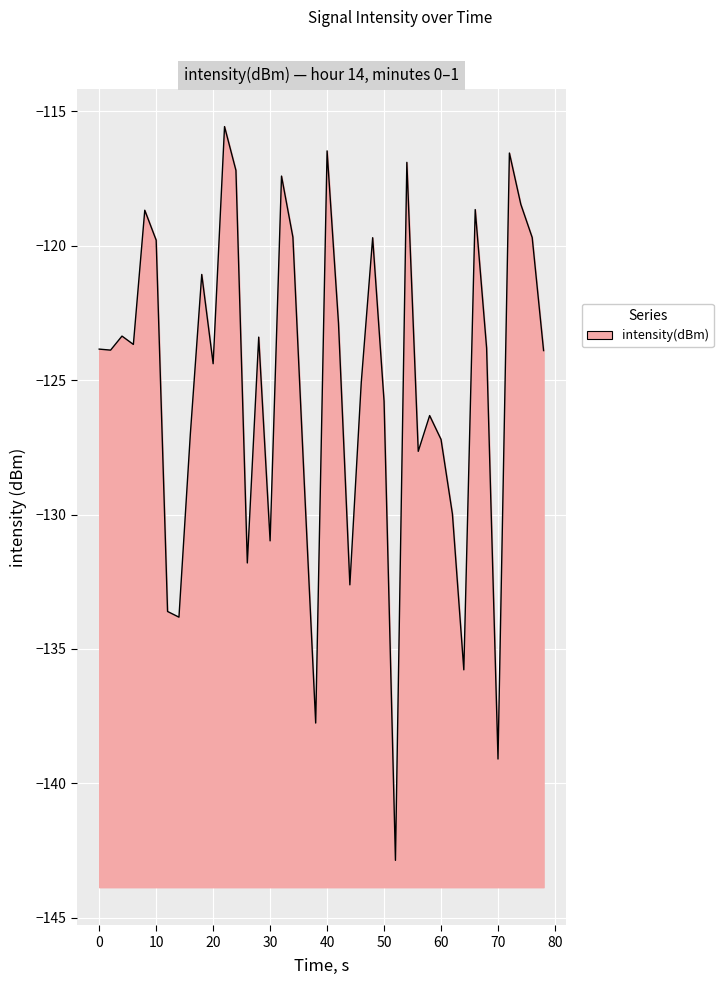

What is the maximum value shown in the chart?

-115.6